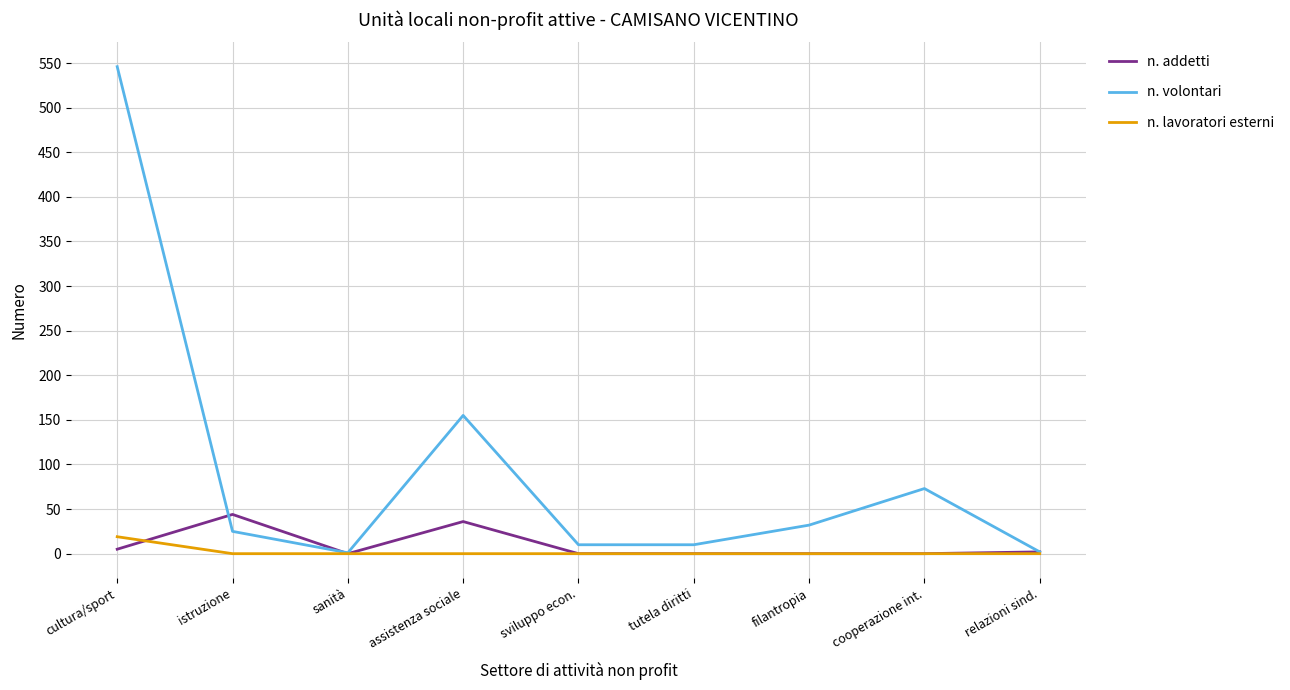

What is the difference between the highest and lowest values at assistenza sociale?

155